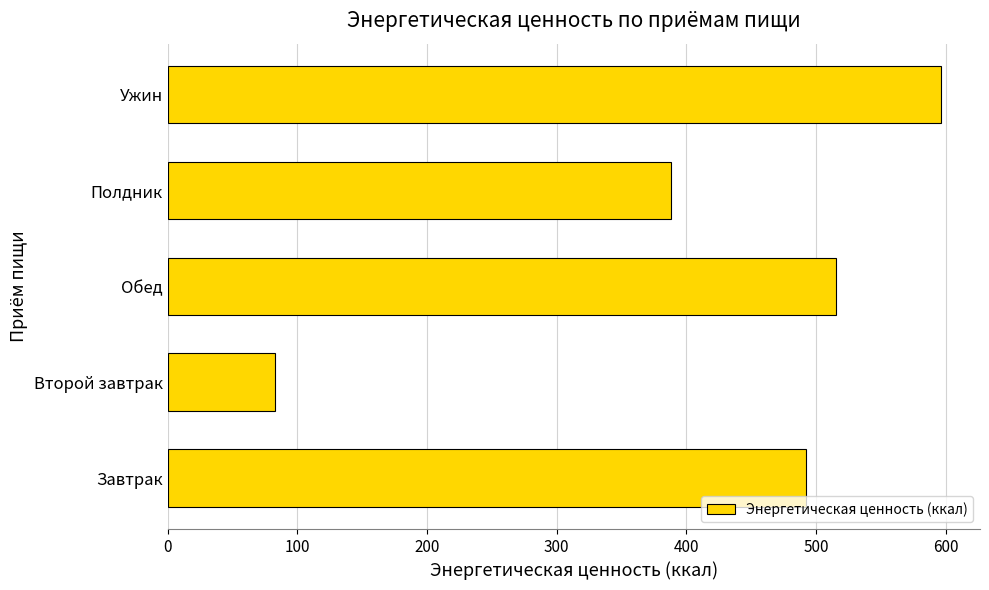

Does the chart contain stacked bars?

No